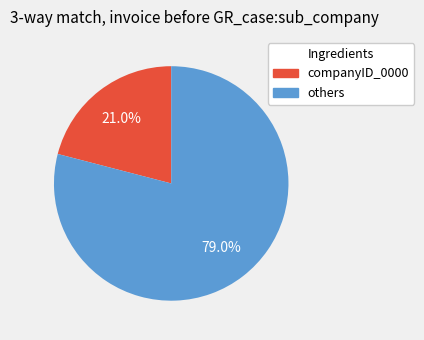

Rank the categories by value from highest to lowest.

others, companyID_0000